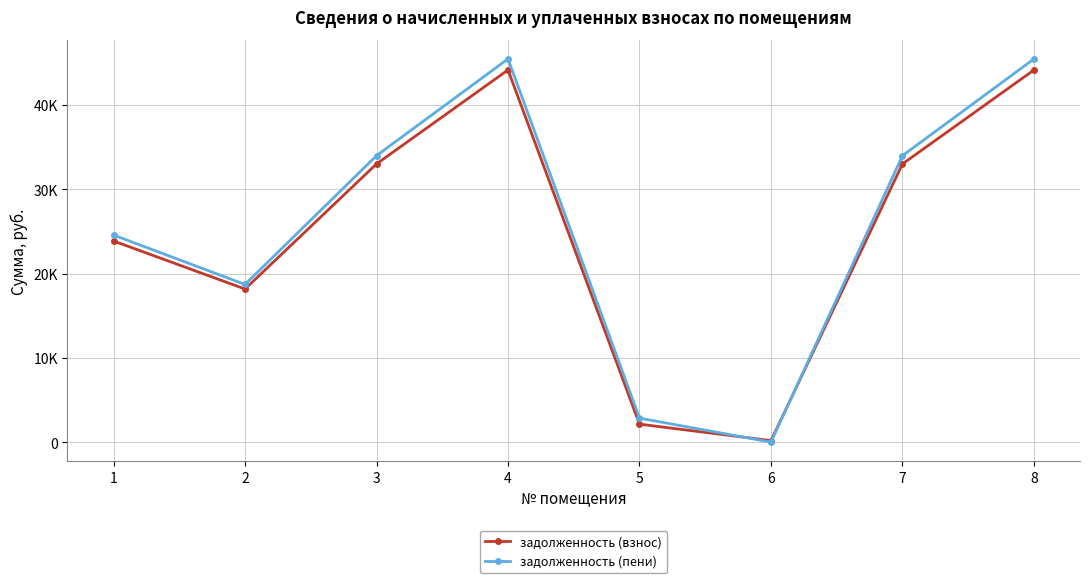

What are all the series names shown in the legend?

задолженность (взнос), задолженность (пени)